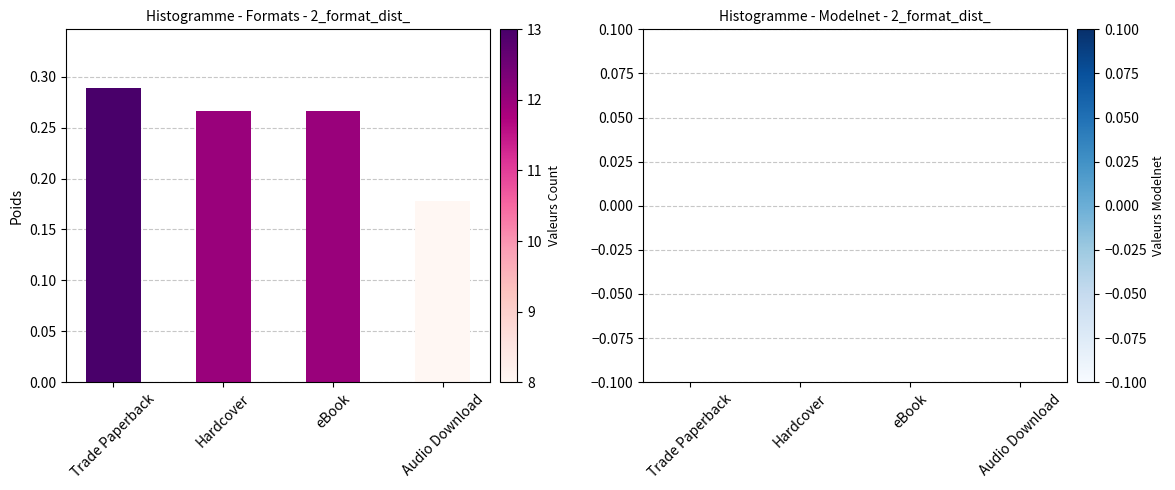

Which has a higher value, Trade Paperback or Audio Download?

Trade Paperback